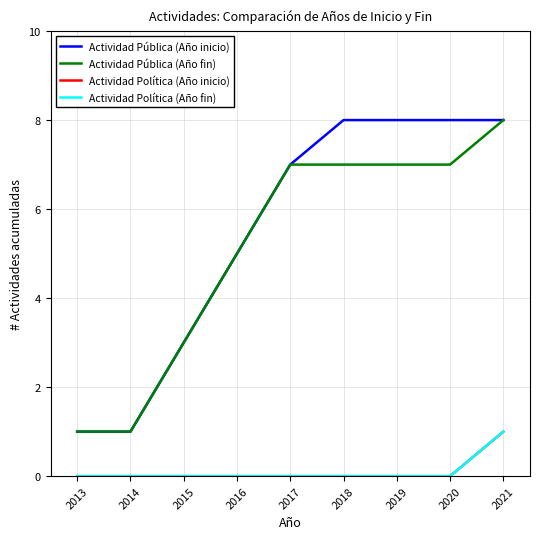

The Actividad Política (Año fin) series shows 0 at 2020. True or false?

True